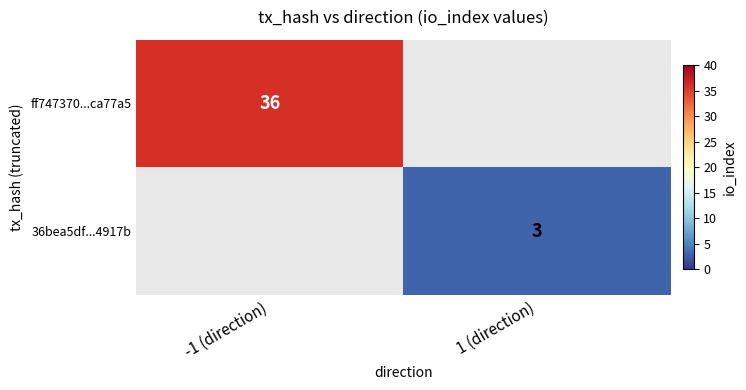

Is the value of 36bea5df...4917b at 1 (direction) greater than the value of ff747370...ca77a5 at -1 (direction)?

No